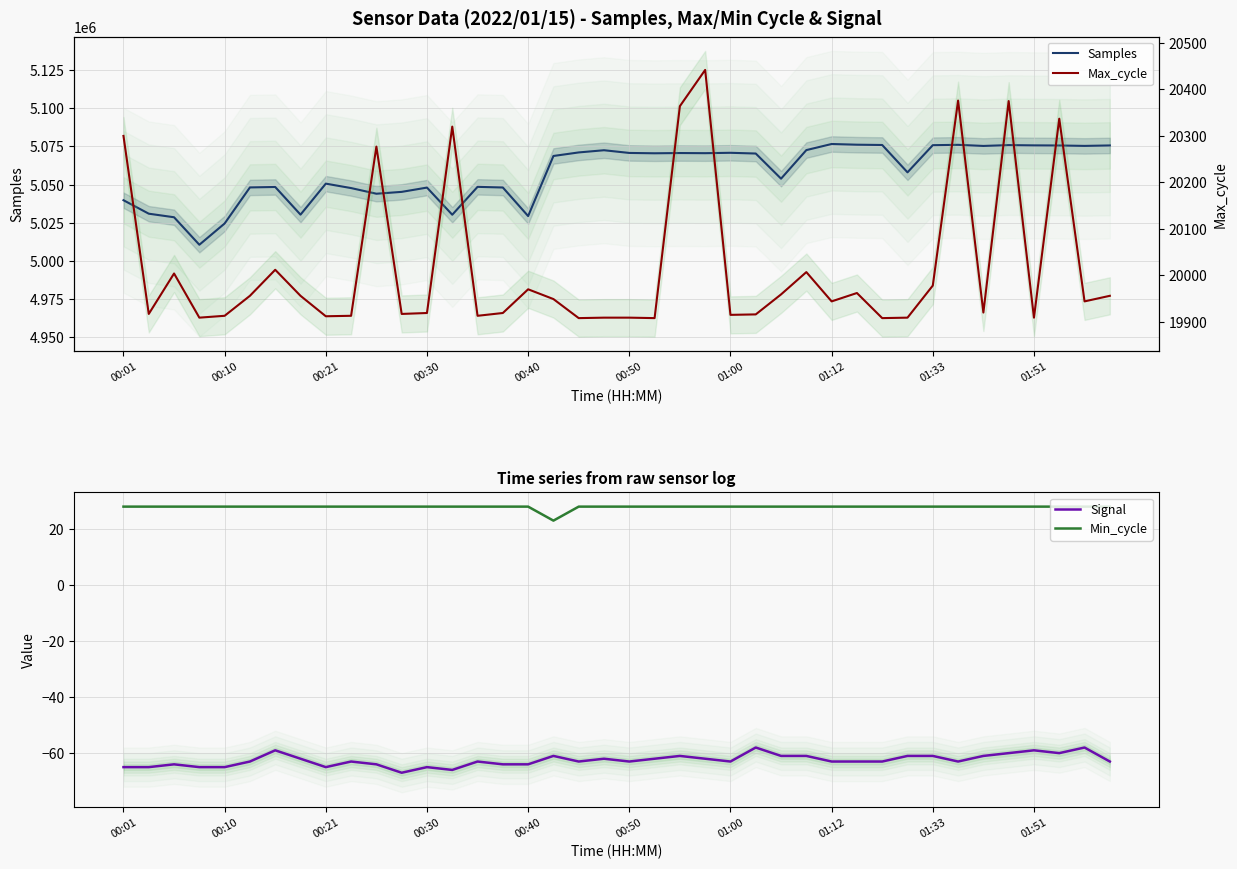

True or false: Samples has a value of 6954655 at 19.

False